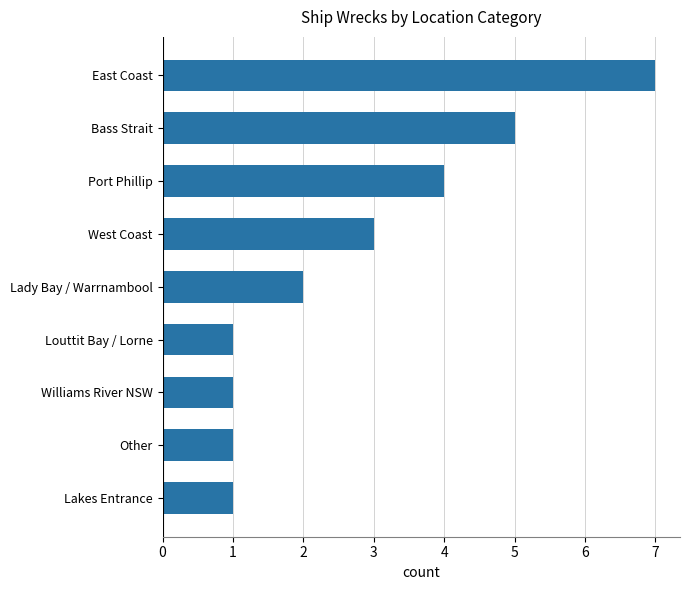

Which category has the highest value across all series?

East Coast